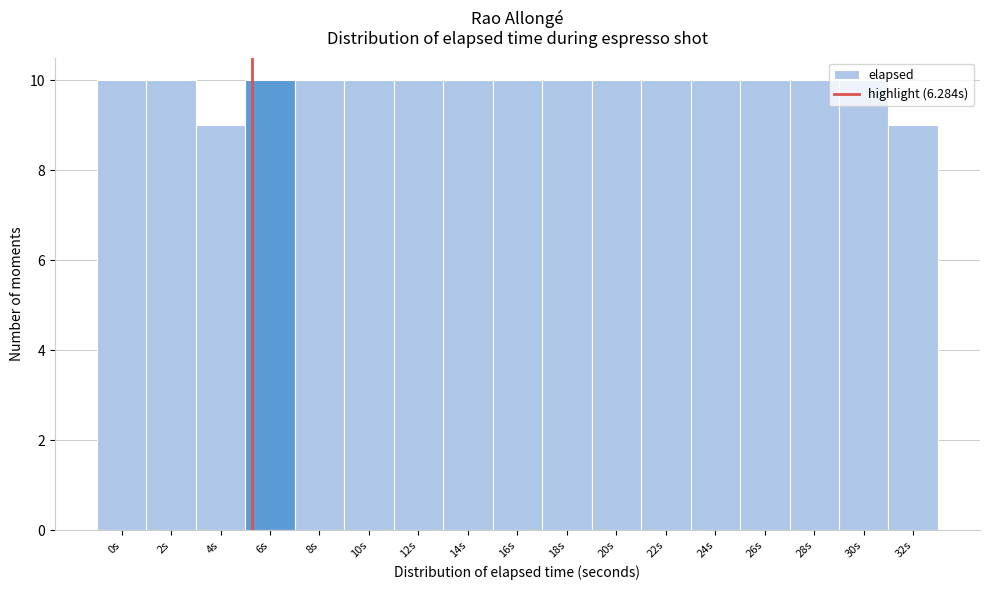

What is the label of the 11th bar from the left?

20s